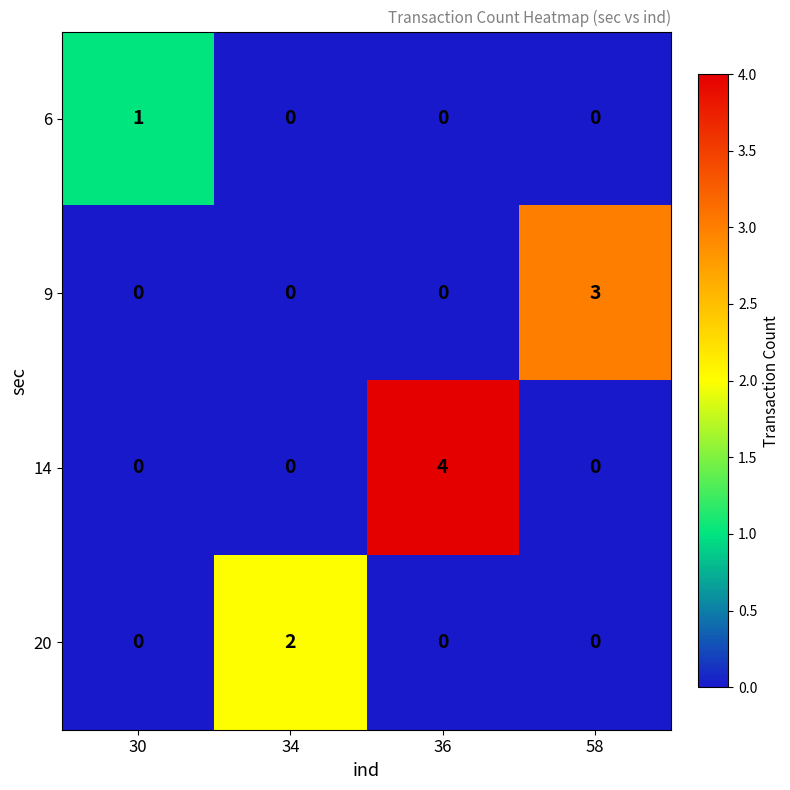

Rank the series by their maximum value, from highest to lowest.

14, 9, 20, 6